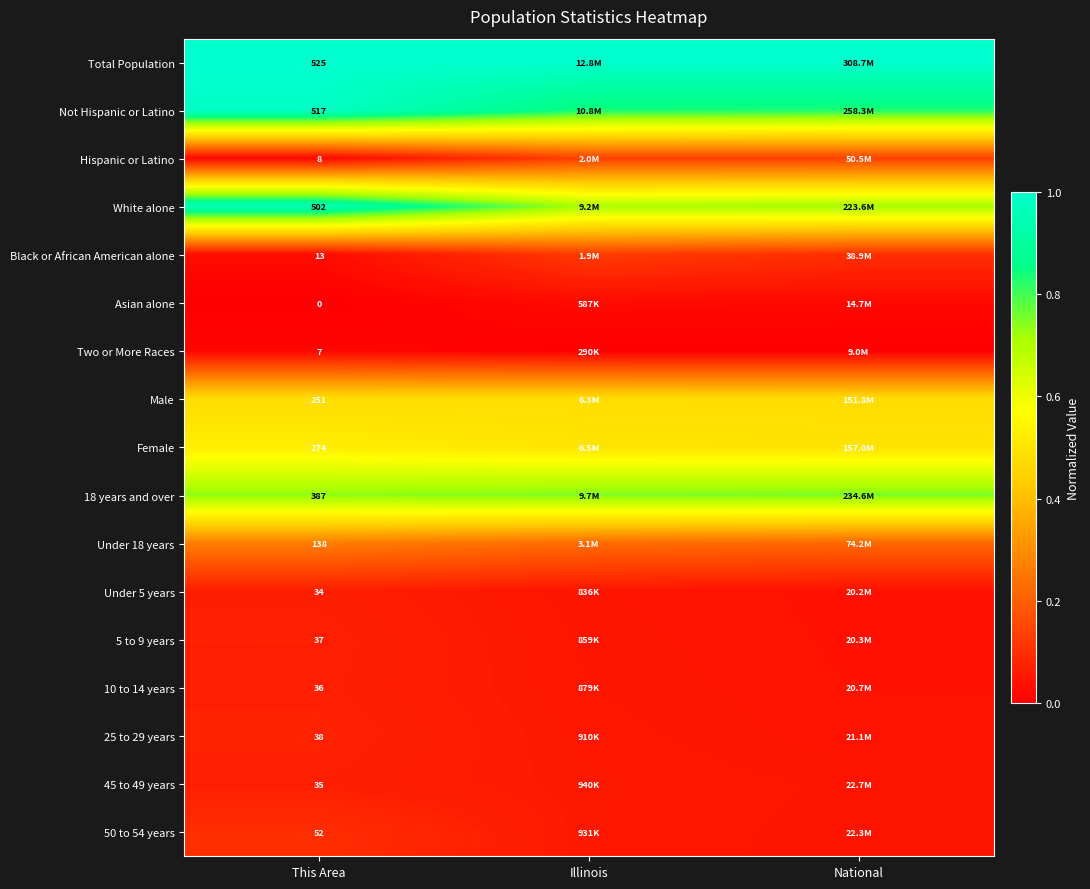

Which has a higher value, National or This Area?

National